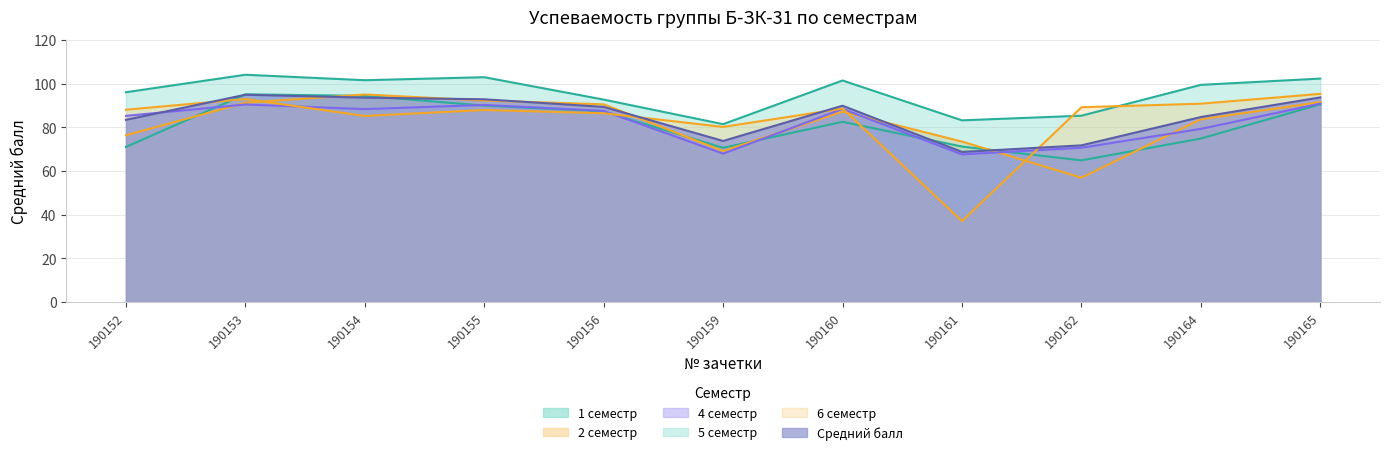

True or false: 4 семестр has more than 0 interior local peaks.

True